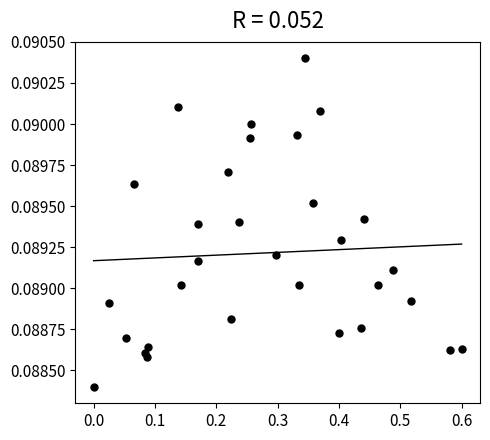

What is the range of X values (max minus min)?

0.6